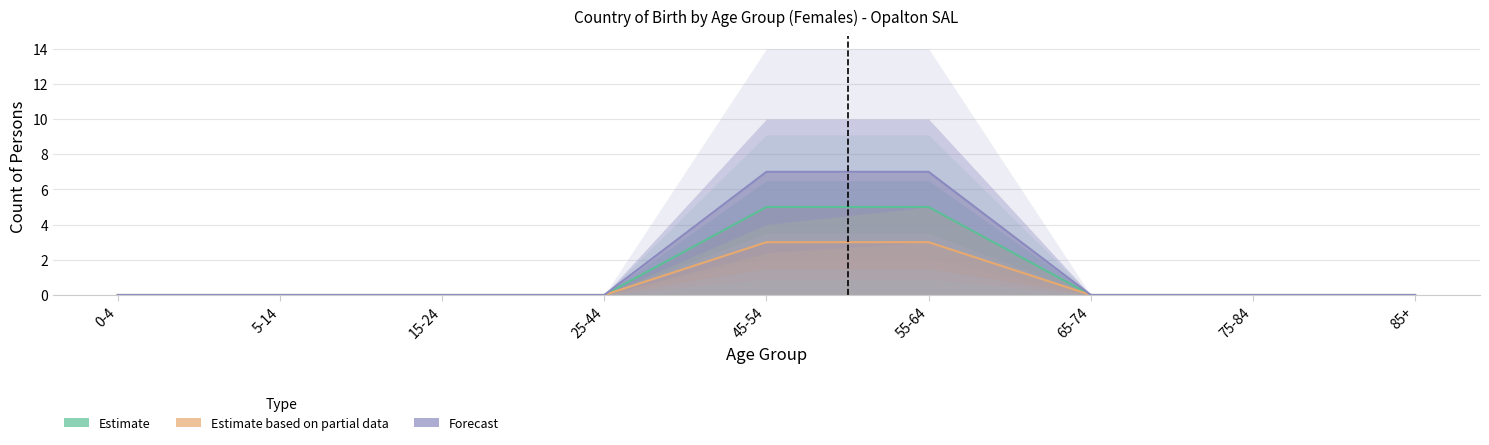

True or false: Estimate based on partial data has a value of -2 at 5-14.

False